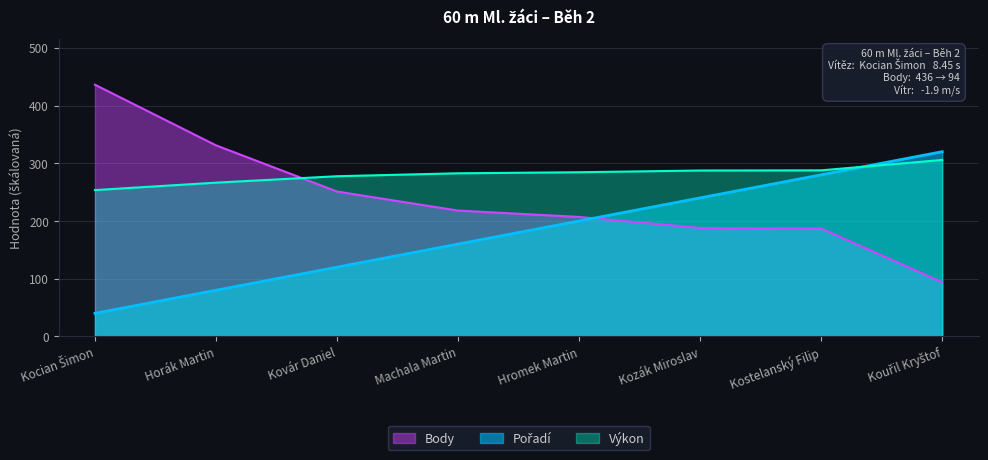

What is the value of the Výkon point at the 8th from the left?

305.7